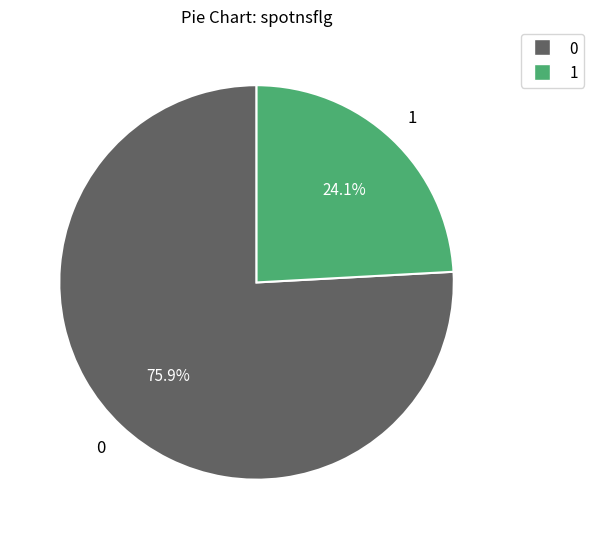

Approximately how many times larger is the value at 1 compared to 0?

0.3